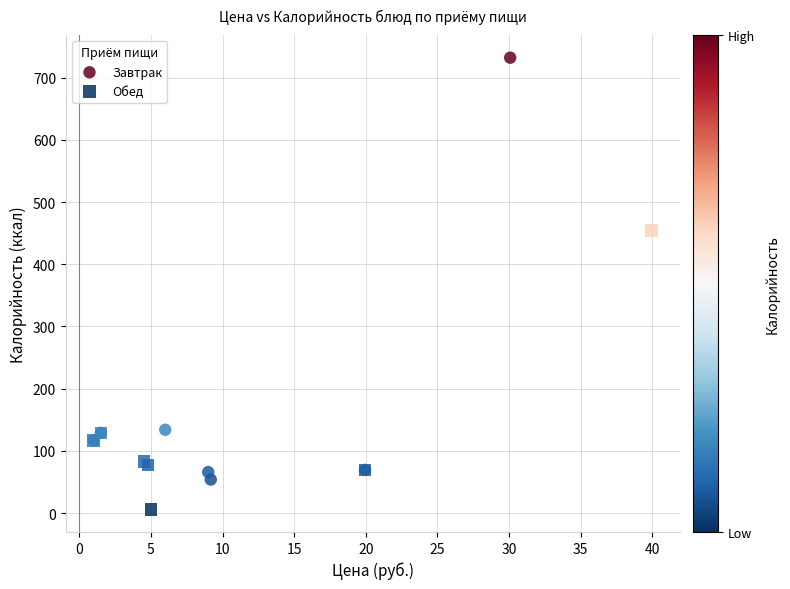

Which series has the widest spread of Y values?

Завтрак